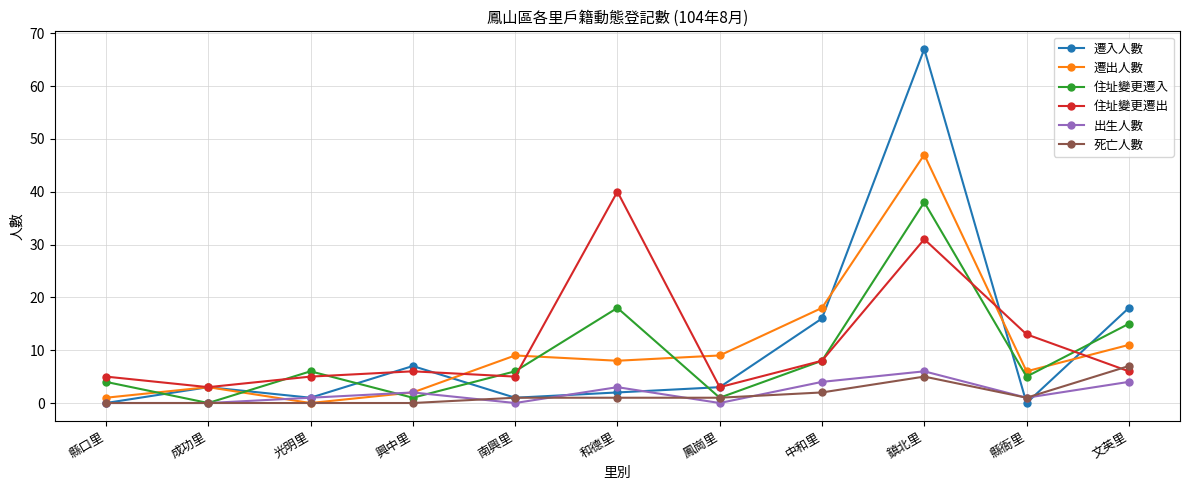

Which series has the largest total across all categories?

住址變更遷出